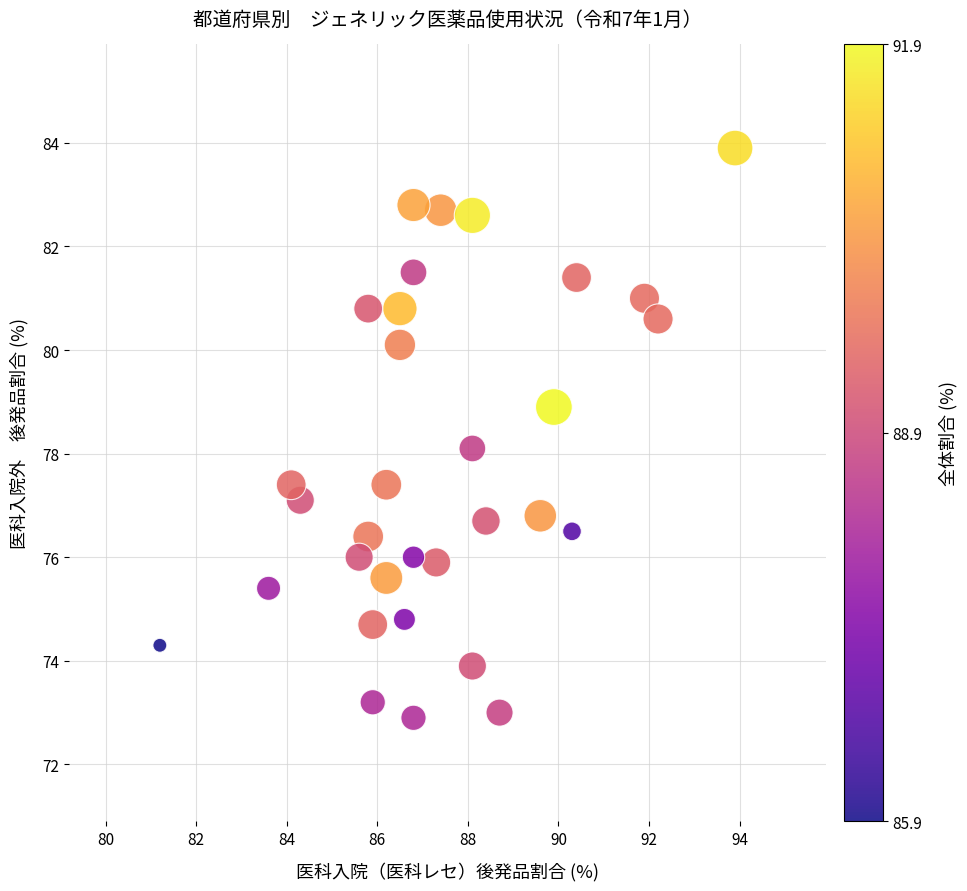

What is the range of X values (max minus min)?

12.7